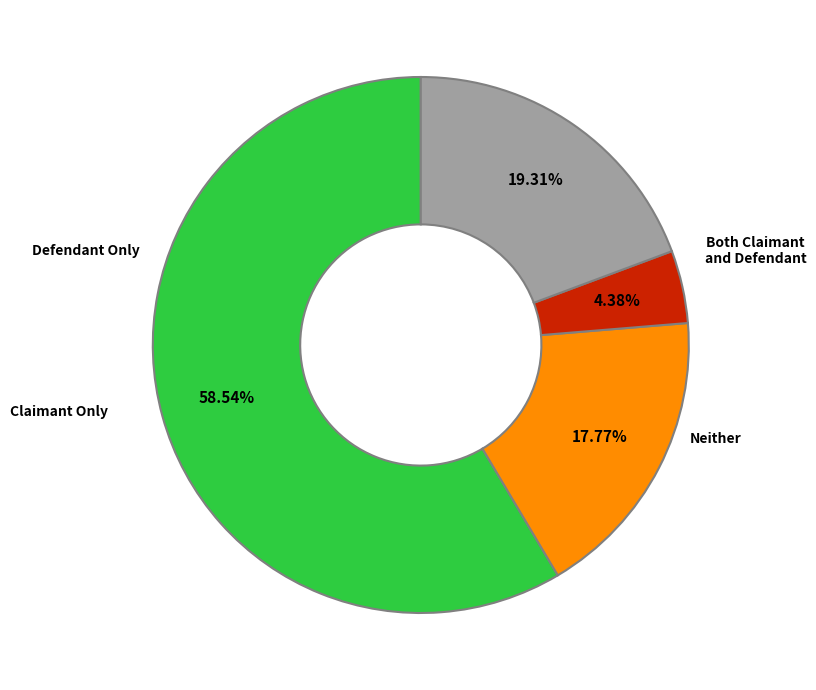

Is there a majority slice in this chart?

Yes